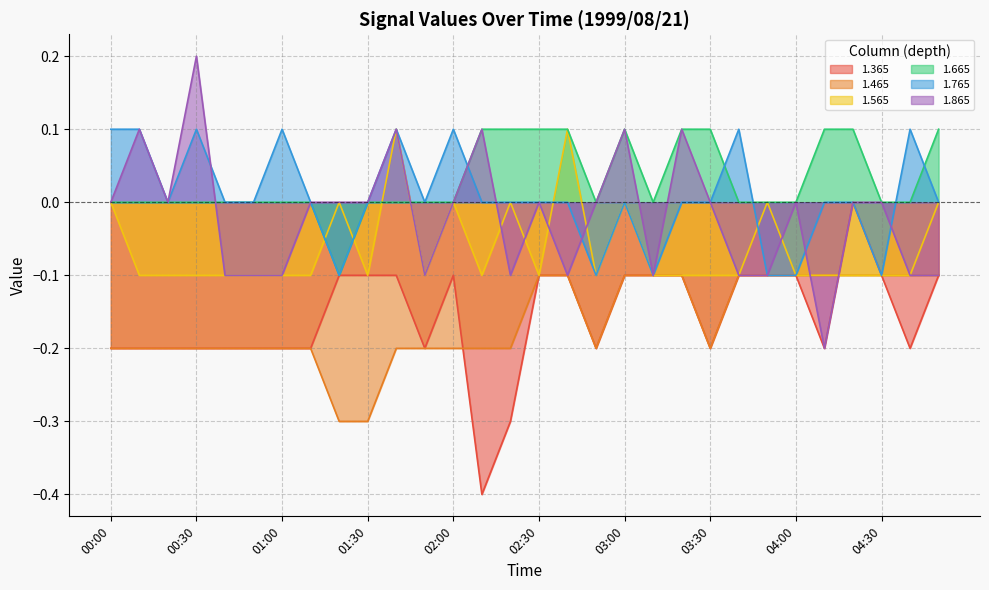

Which series has the largest total across all categories?

1.665